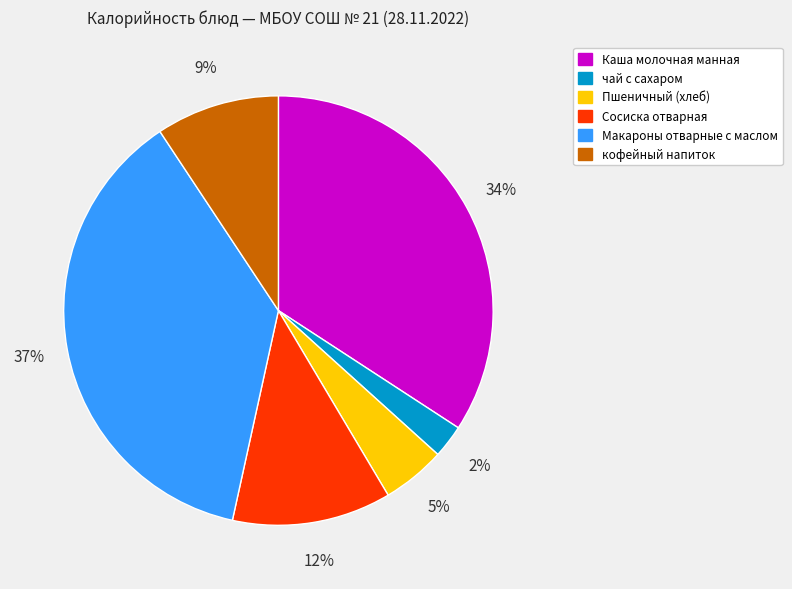

How many slices are in this pie chart?

6